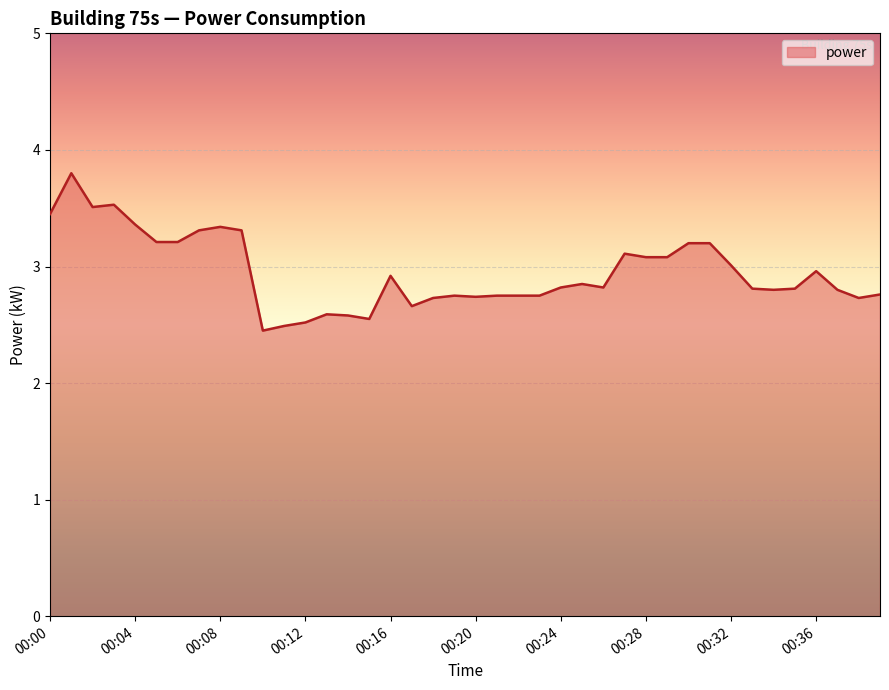

What is the smallest value displayed?

2.5